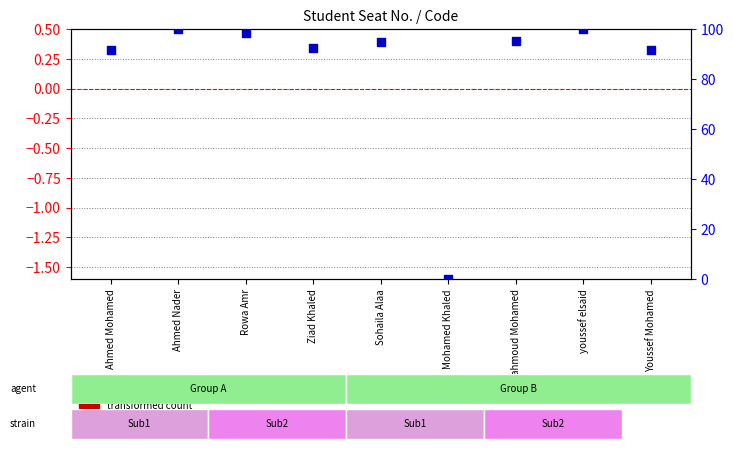

Which series has the widest spread of Y values?

percentile rank within the sample